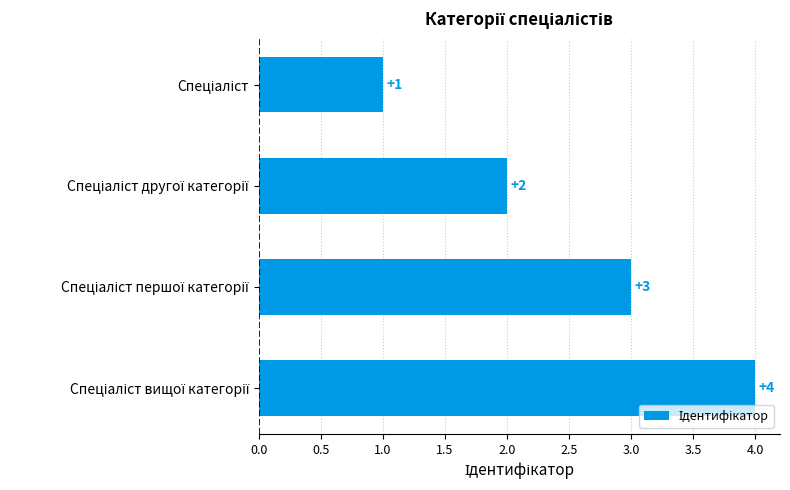

What is the sum of all values?

10